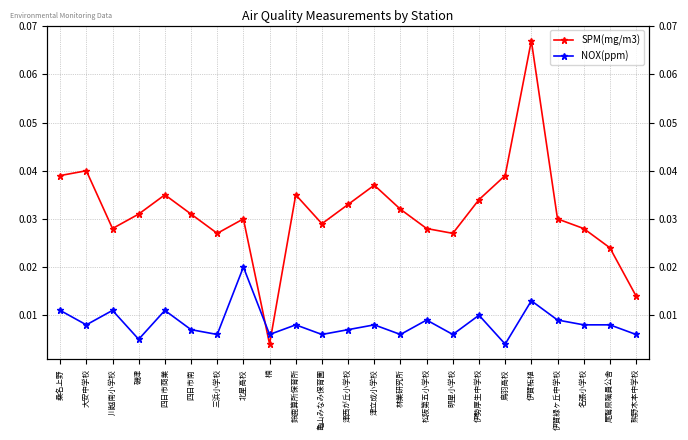

Which series changed the most between 四日市南 and 津立成小学校?

SPM(mg/m3)